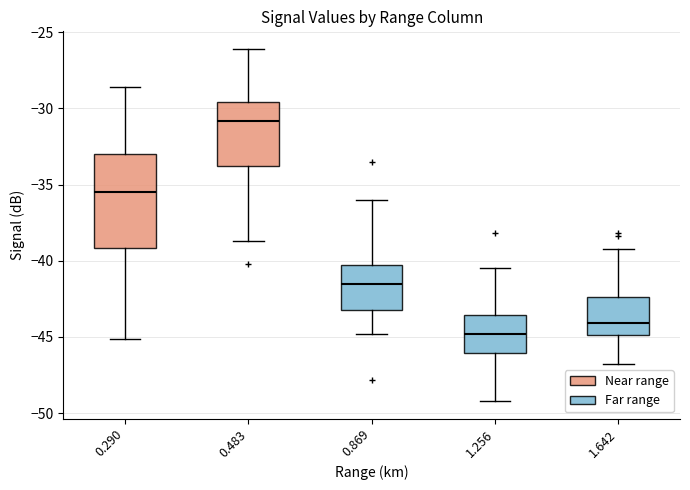

Which box has the highest median line?

0.483